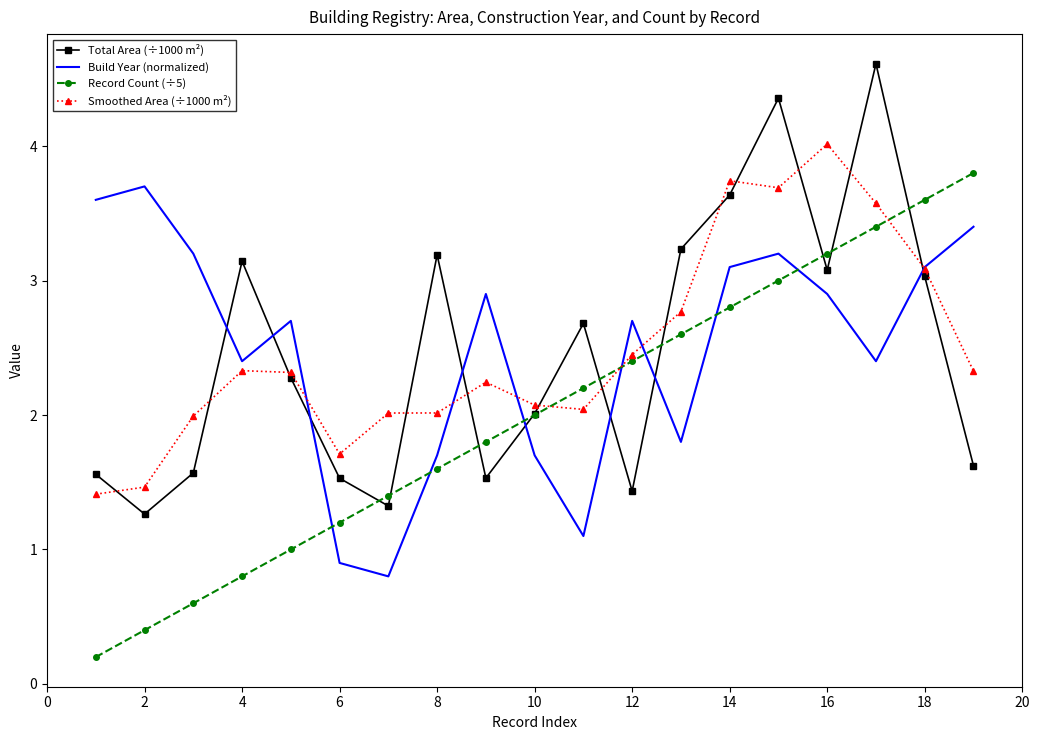

List the series in order of their peak value, highest first.

Total Area (÷1000 m²), Smoothed Area (÷1000 m²), Record Count (÷5), Build Year (normalized)